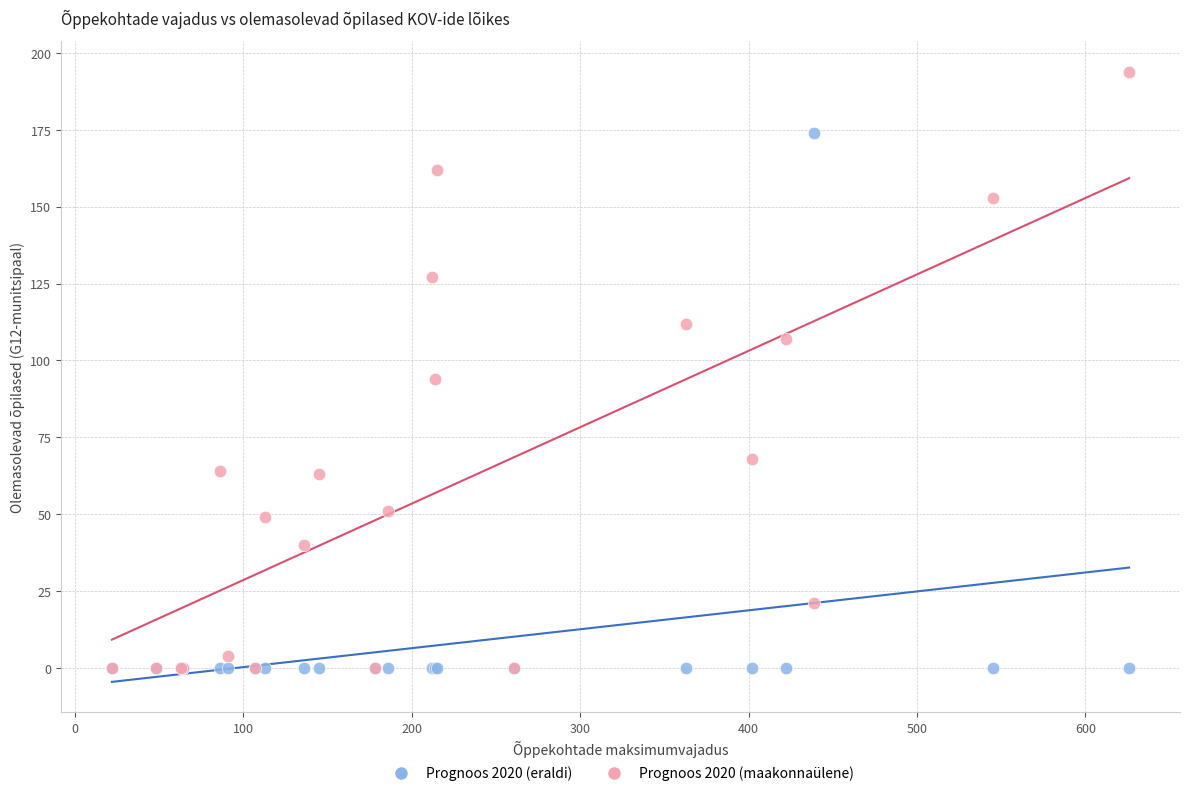

Across all series, what Y value is closest to 97?

94